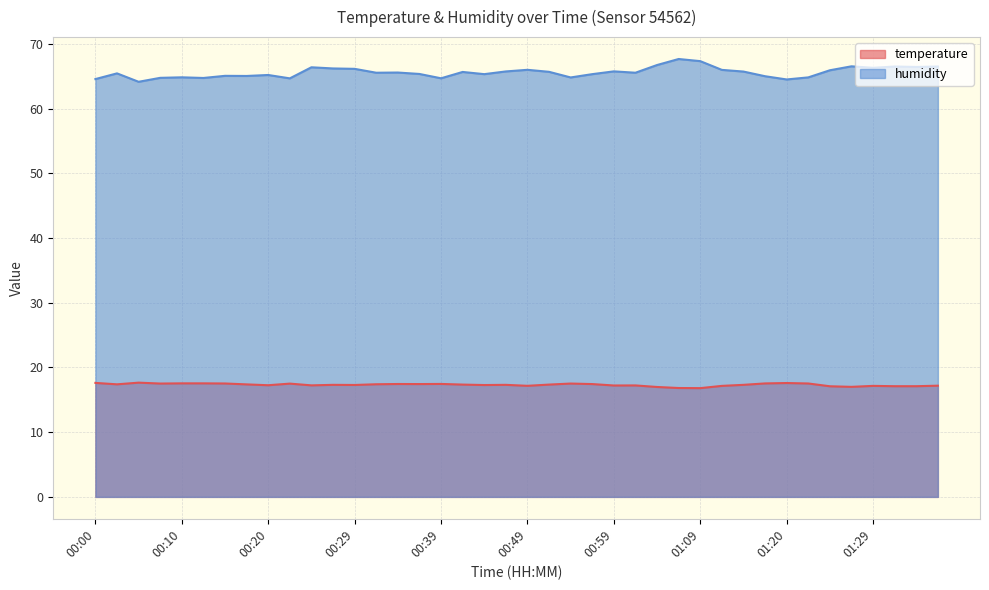

How many values in the temperature series are below 17?

3